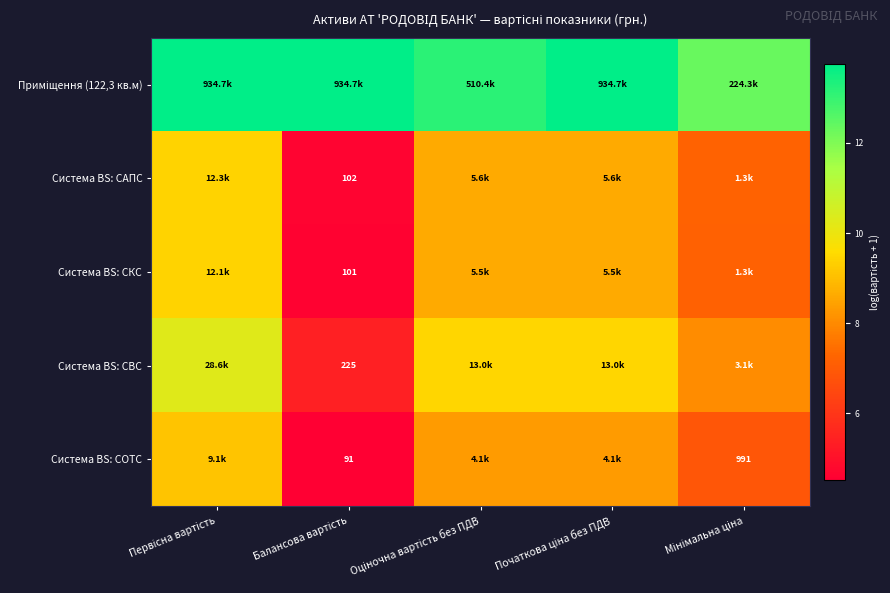

At which label is Приміщення (122,3 кв.м) closest to 13?

Оціночна вартість без ПДВ